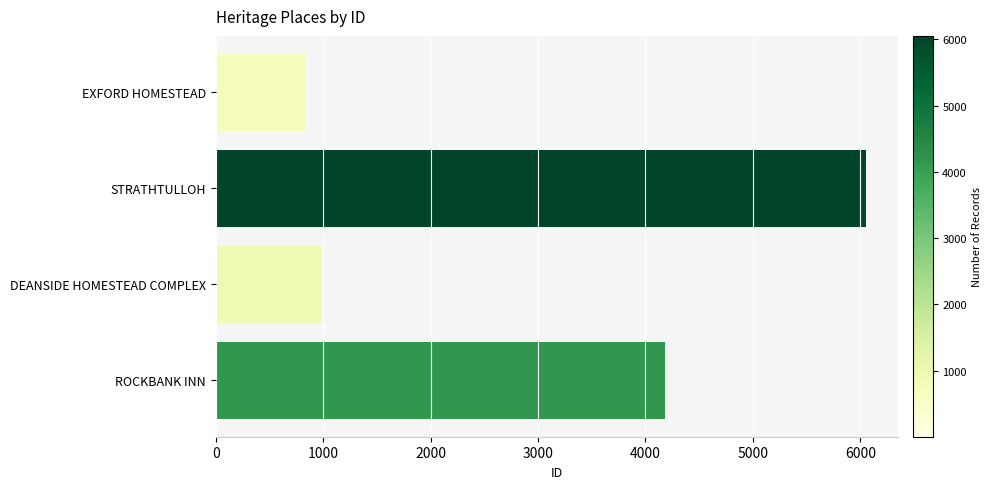

How many bars are there in total?

4